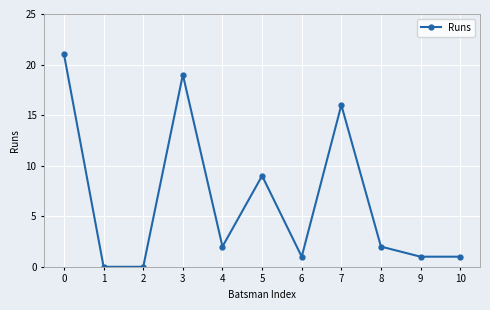

What is the difference between the maximum and minimum values?

21